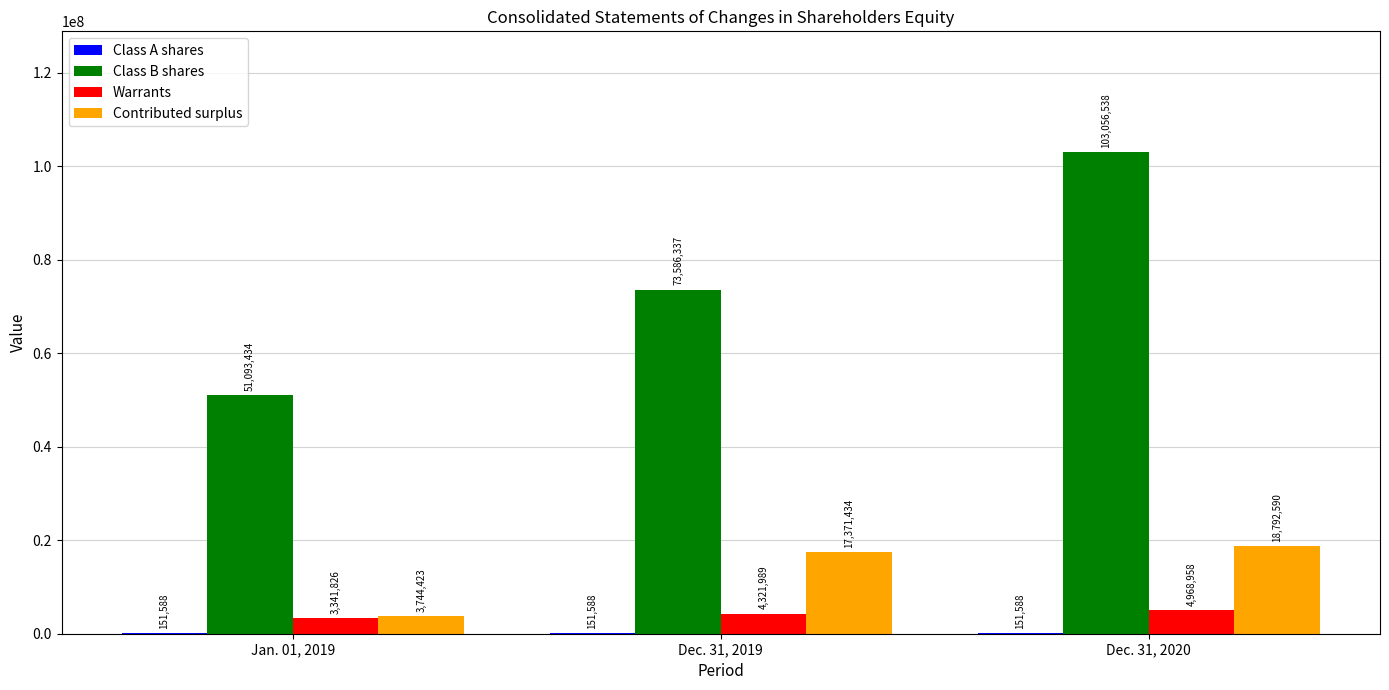

How many Class B shares values are between 51093434 and 103056538?

3